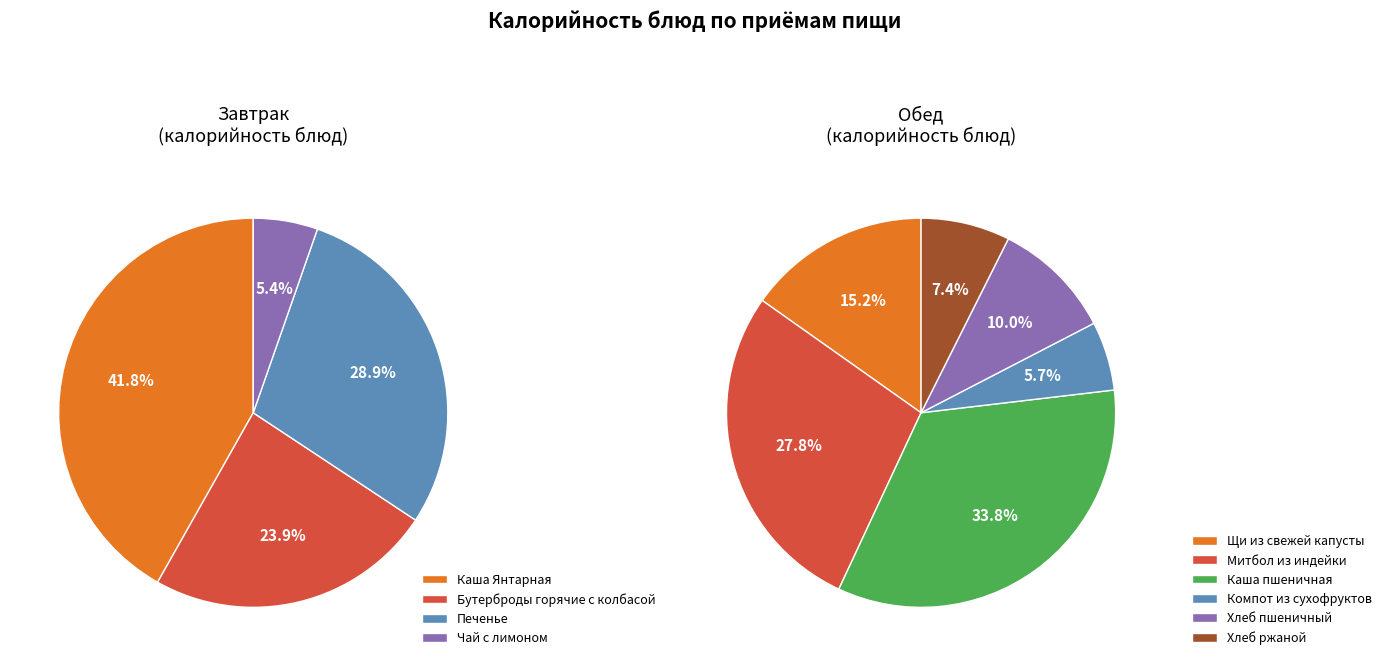

Approximately how many times larger is the value at Хлеб ржаной compared to Каша Янтарная?

0.2